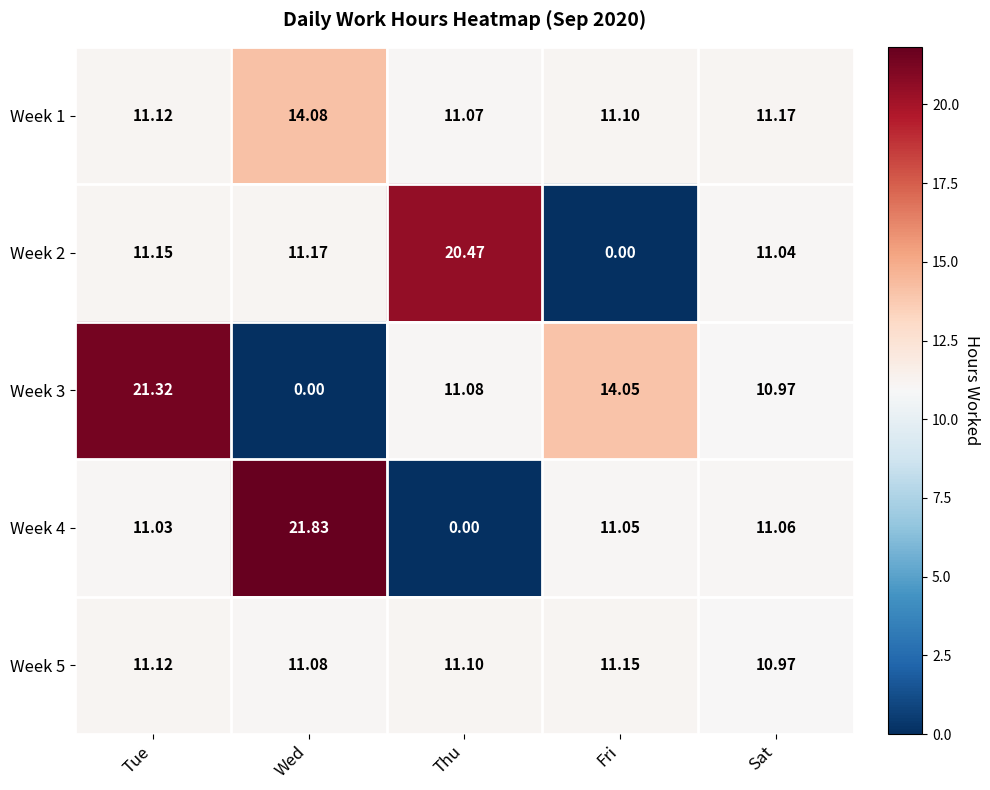

Between Wed and Fri, which series saw the biggest shift?

Week 3